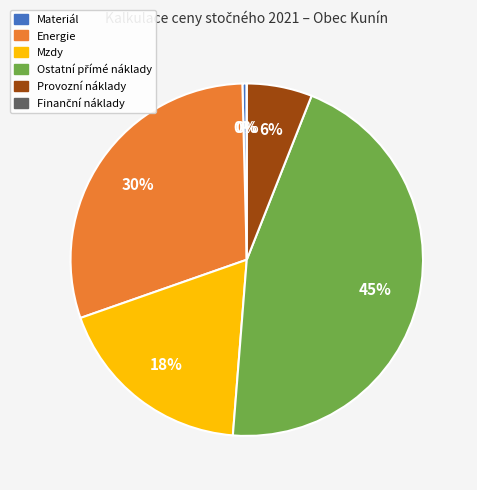

How many segments does this pie chart have?

6